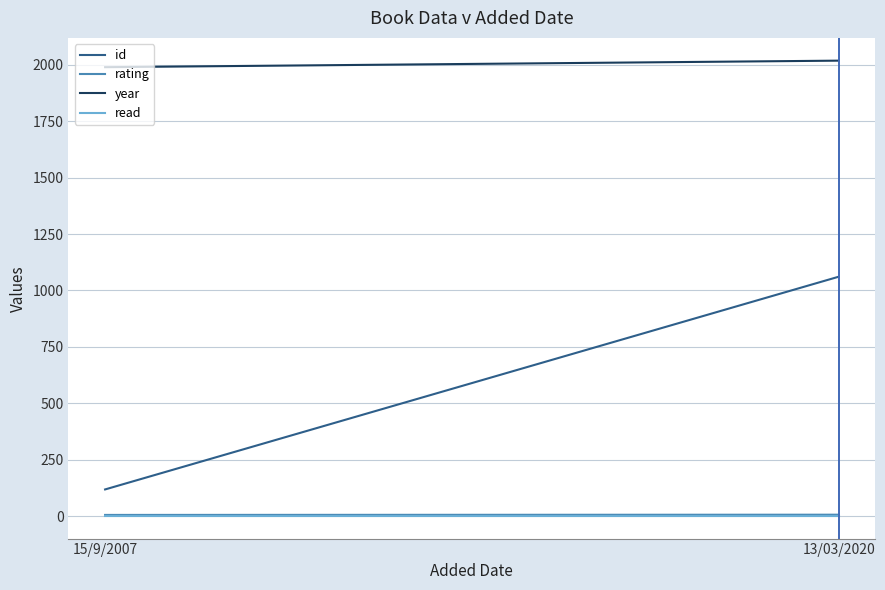

At which label is read closest to 1?

15/9/2007